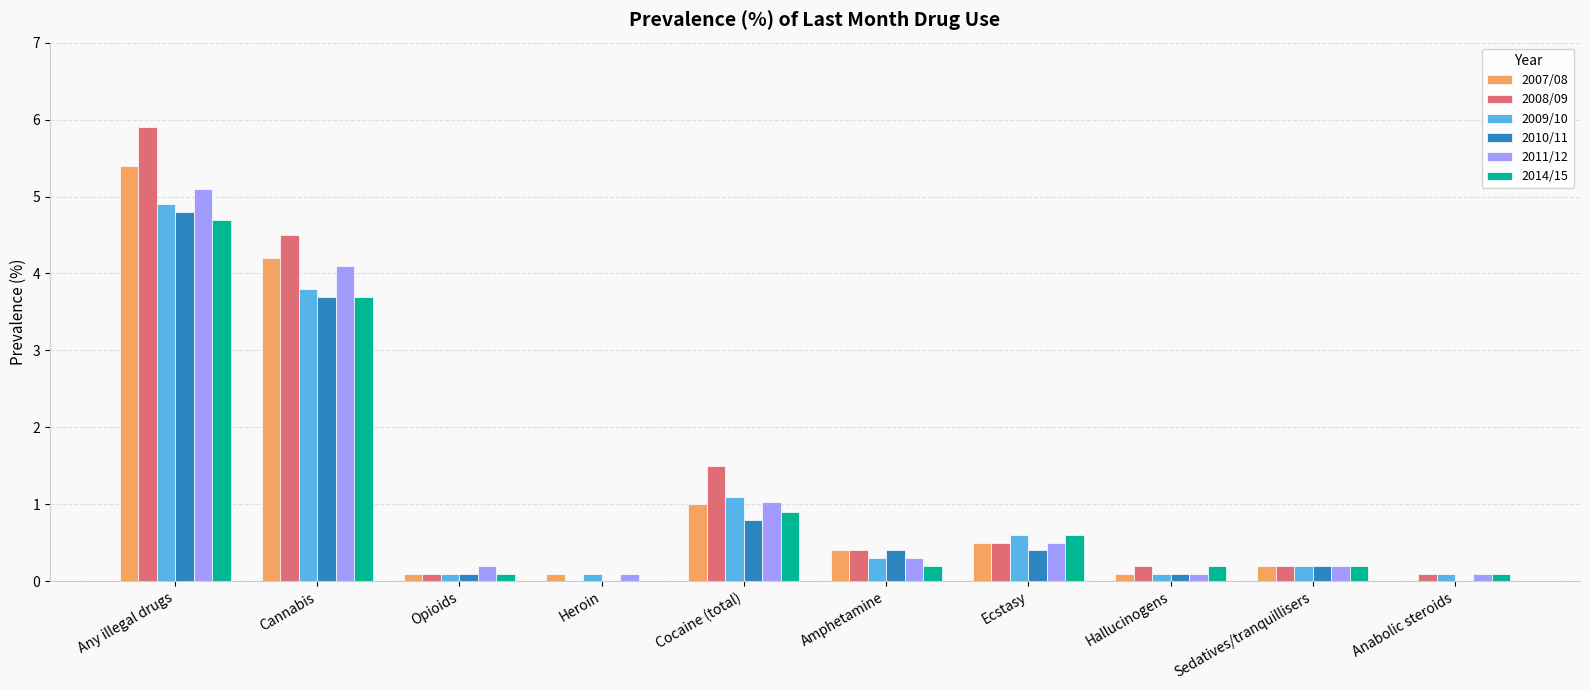

Which series has the widest spread of values?

2008/09